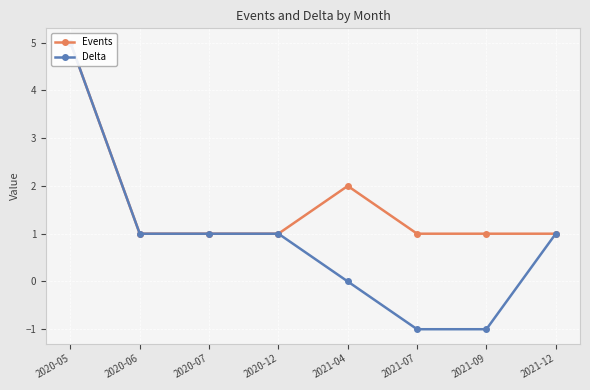

Reading right to left, transcribe all the data shown in this chart.

Events: 2021-12=1	2021-09=1	2021-07=1	2021-04=2	2020-12=1	2020-07=1	2020-06=1	2020-05=5
Delta: 2021-12=1	2021-09=-1	2021-07=-1	2021-04=0	2020-12=1	2020-07=1	2020-06=1	2020-05=5